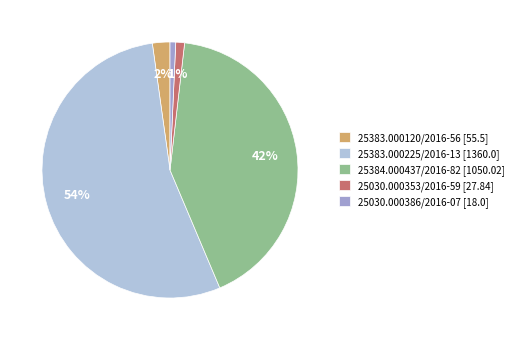

The 25384.000437/2016-82 slice represents 42% of the pie. True or false?

True